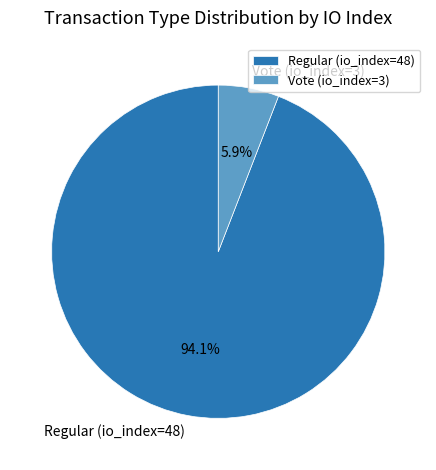

To the nearest percent, what percentage of the pie is Regular (io_index=48)?

94%